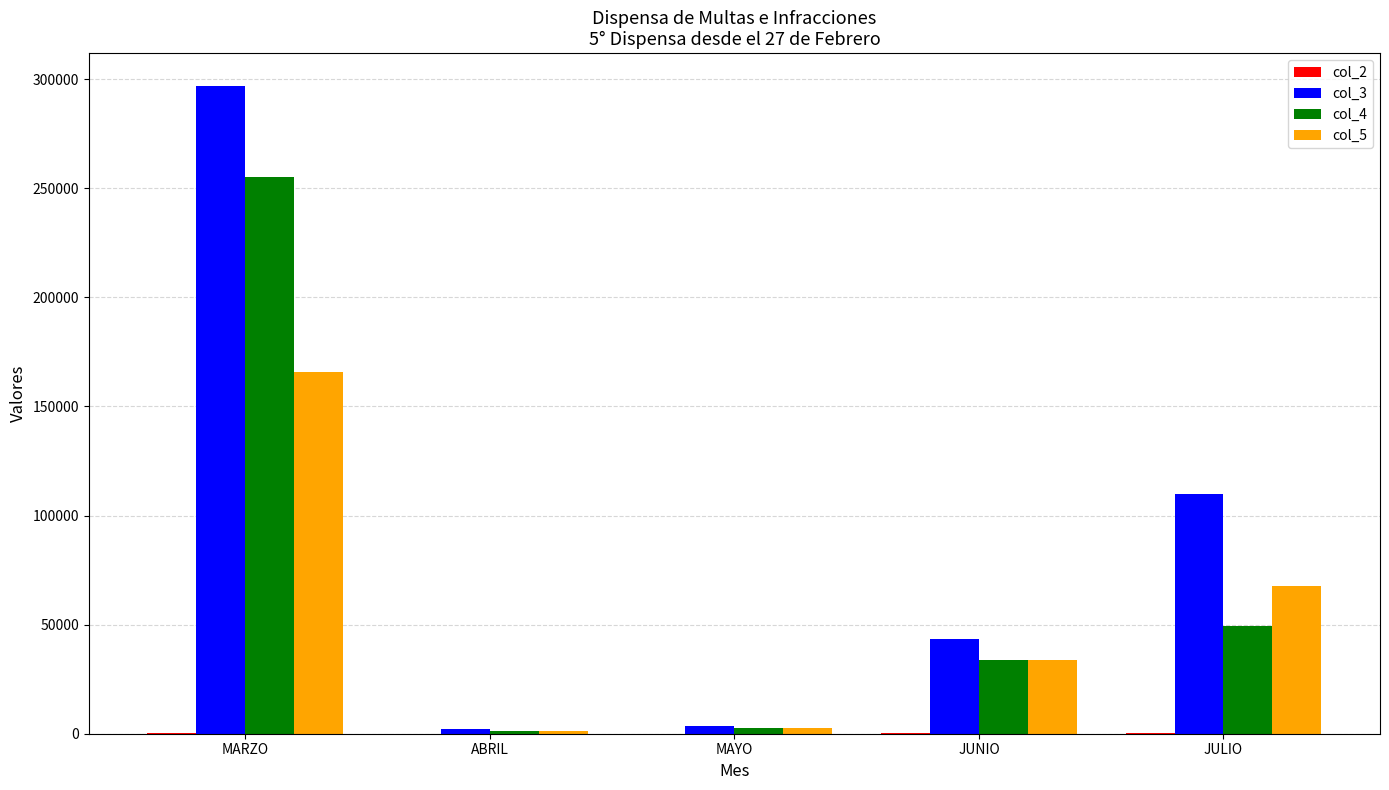

At which category is the sum across all series the highest?

MARZO